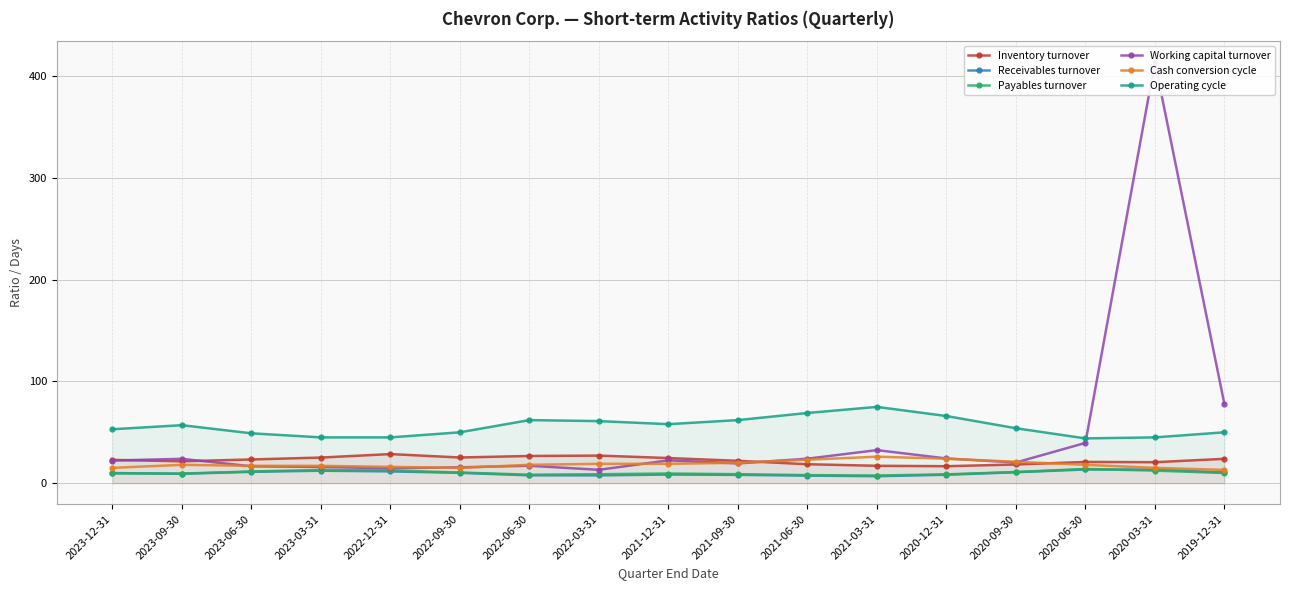

What is the sum of the Cash conversion cycle values at 2022-03-31 and 2023-12-31?

34.0